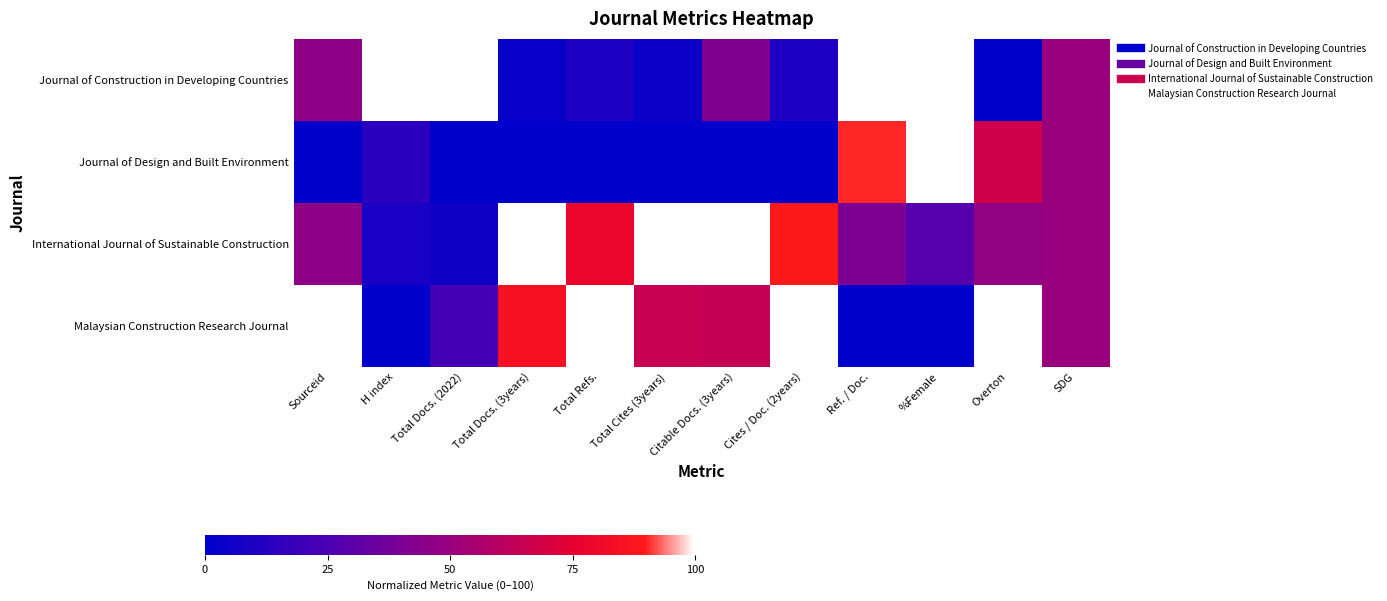

Rank the series at Total Docs. (3years) from lowest to highest value.

Journal of Design and Built Environment, Journal of Construction in Developing Countries, Malaysian Construction Research Journal, International Journal of Sustainable Construction